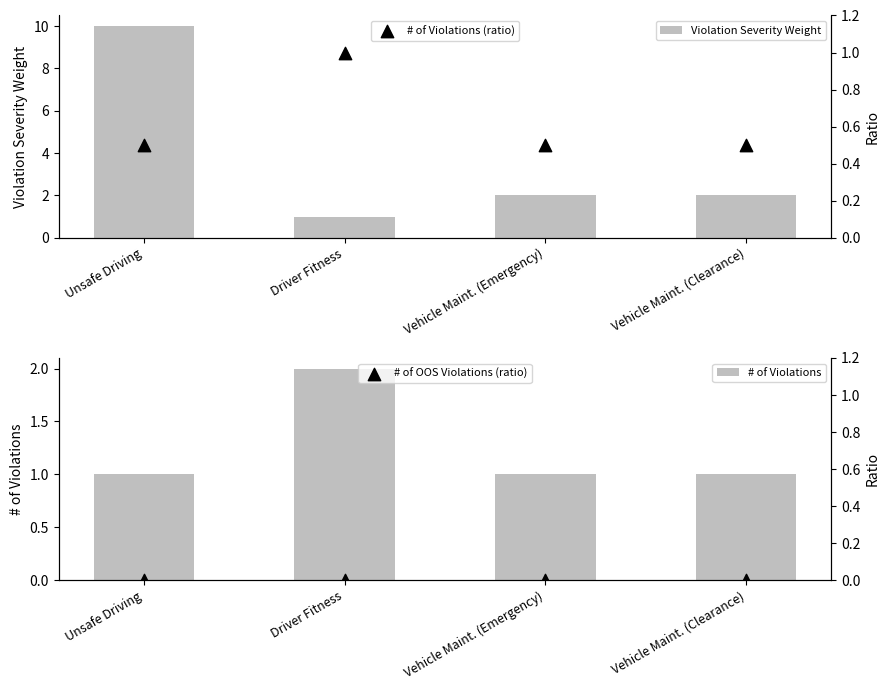

Which series has the largest total across all categories?

Violation Severity Weight